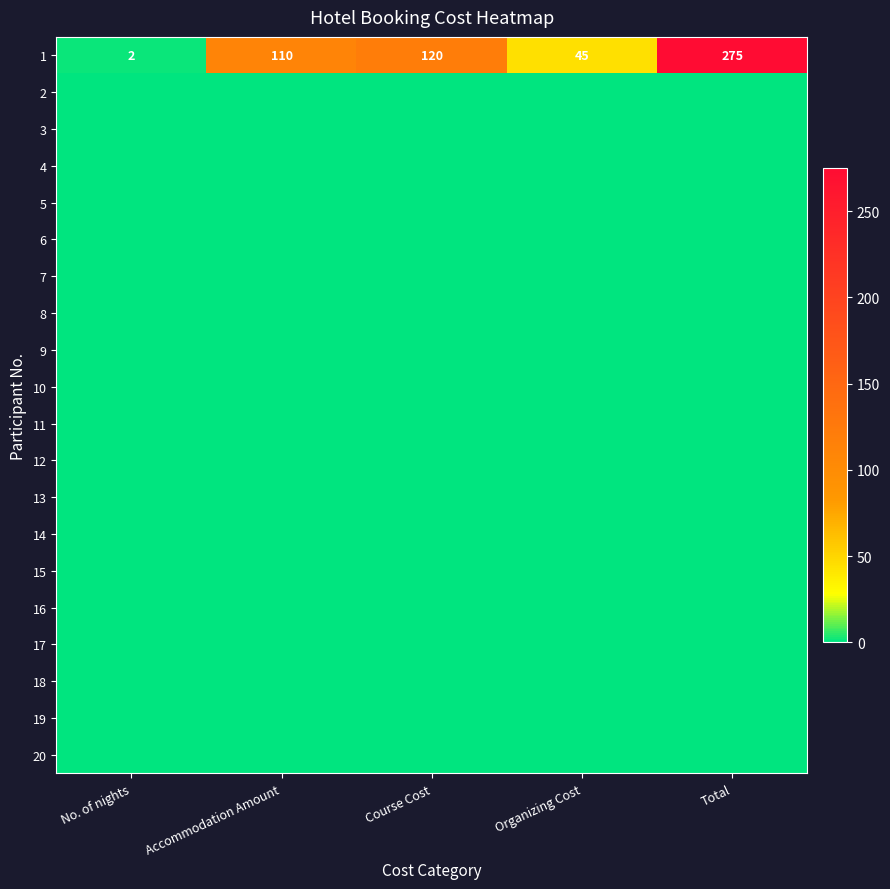

Rank the categories by 1 value from highest to lowest.

Total, Course Cost, Accommodation Amount, Organizing Cost, No. of nights